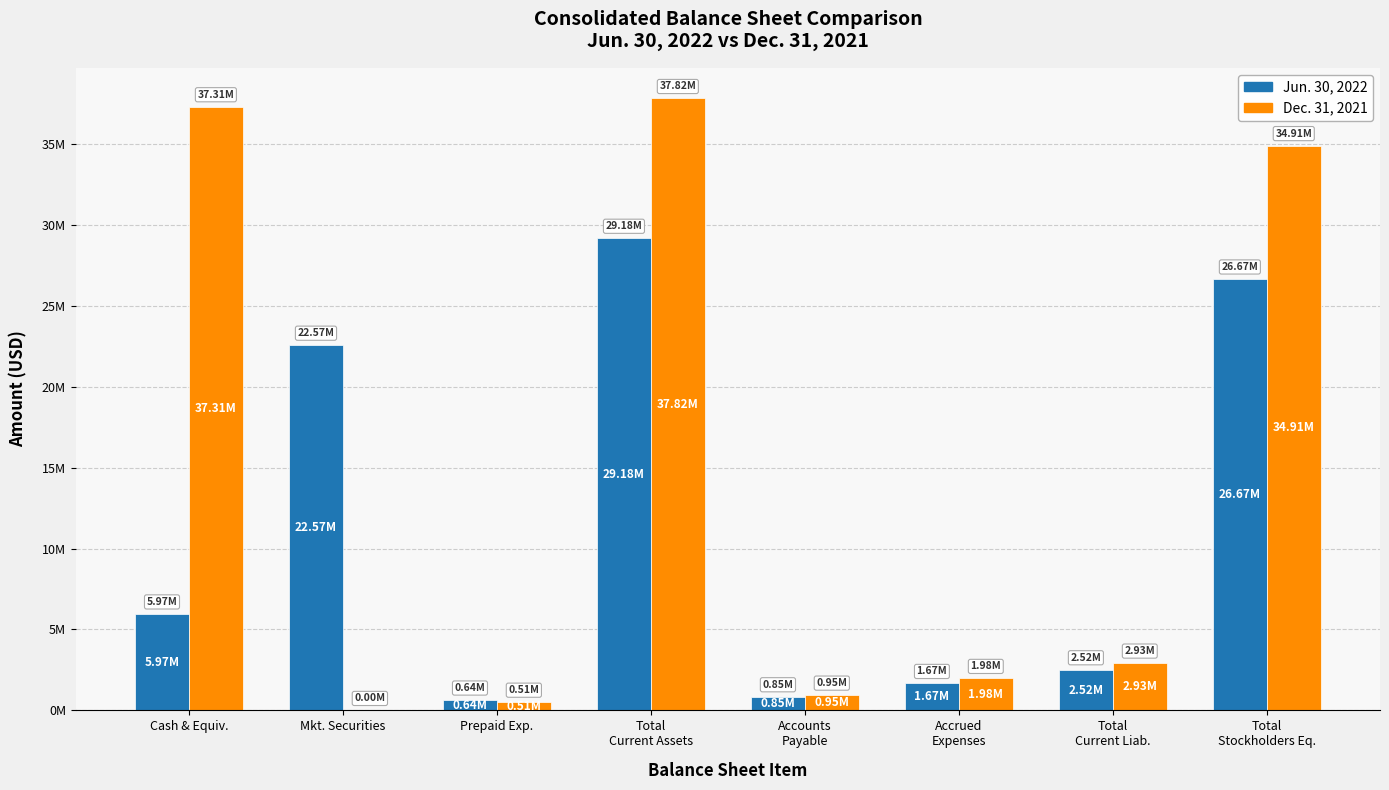

Does the chart contain stacked bars?

No